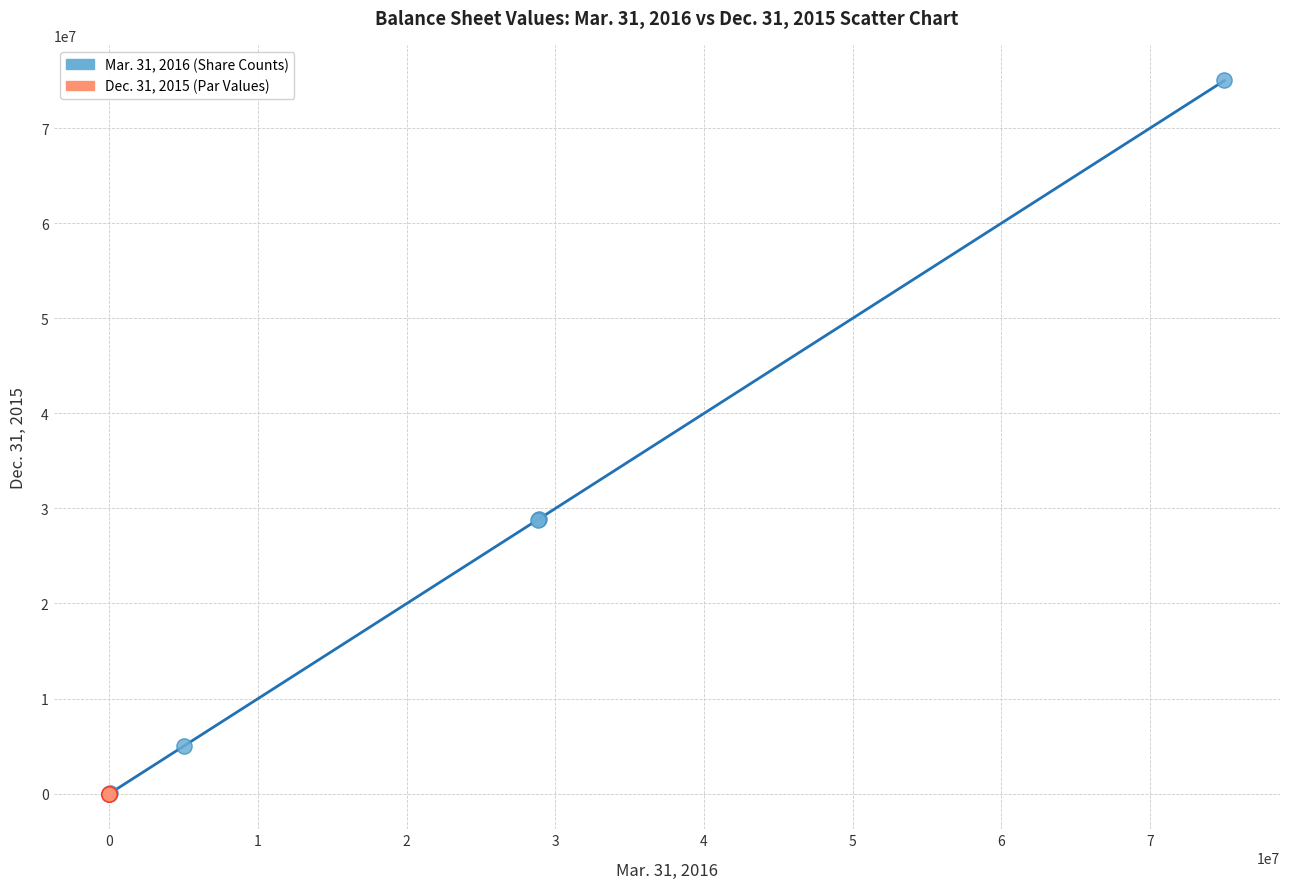

Which series has the widest spread of Y values?

Mar. 31, 2016 (Share Counts)